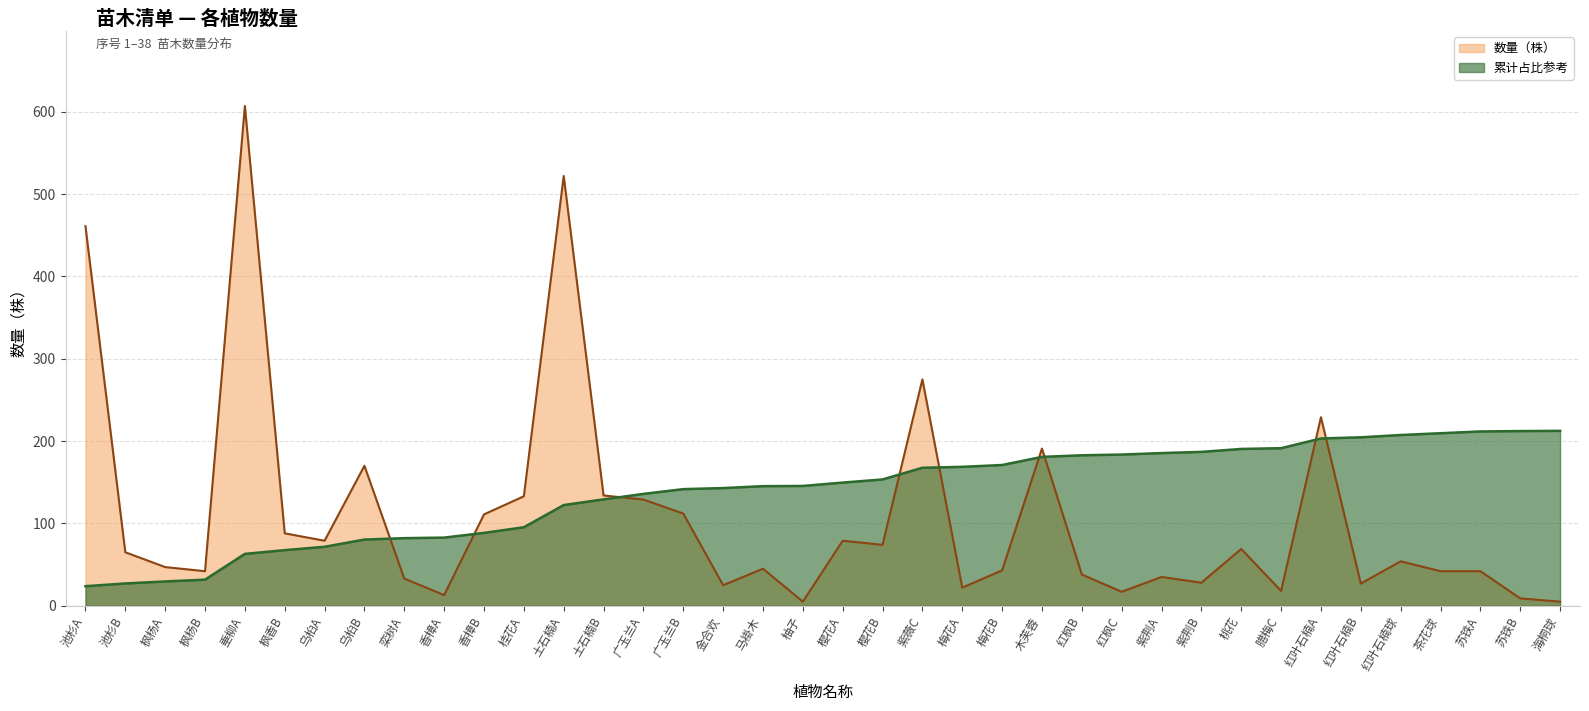

Reading left to right, what are all the values shown in this chart?

461	65	47	42	607	88	79	170	33	13	111	133	522	134	129	112	25	45	5	79	74	275	22	43	191	38	17	35	28	69	18	229	27	54	42	42	9	5